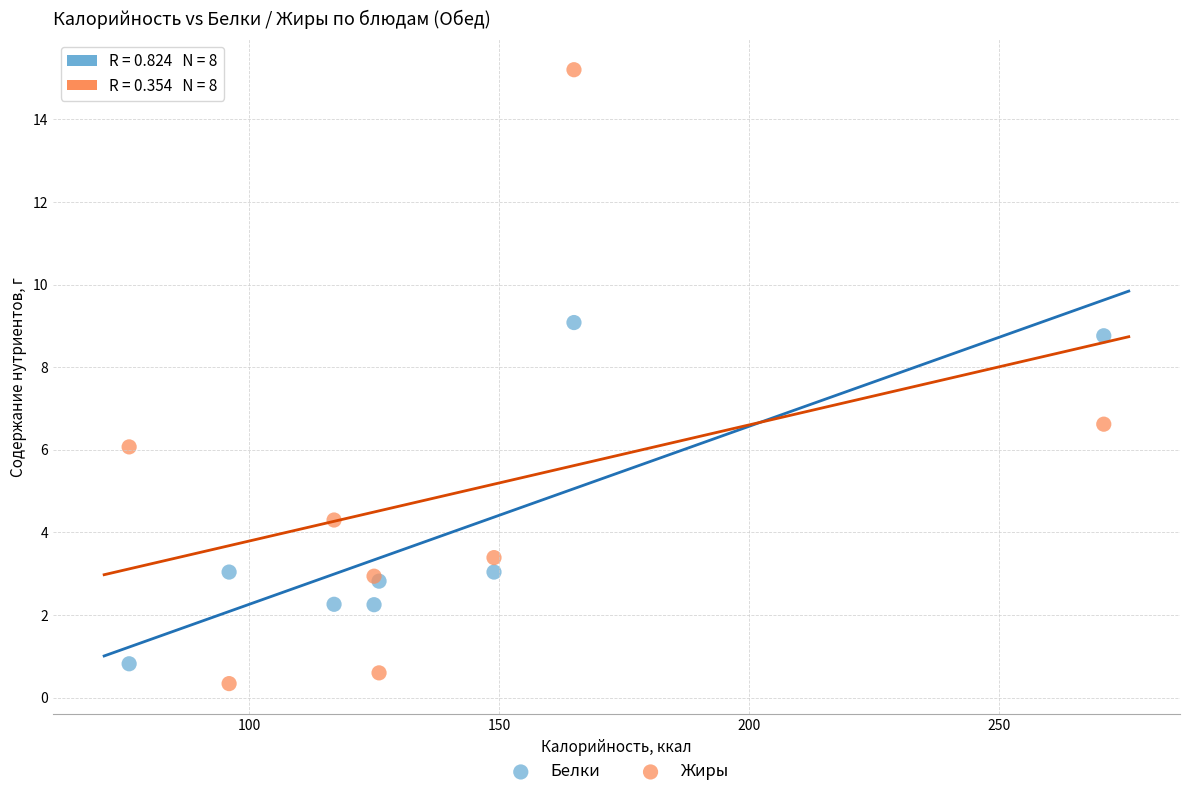

Which series has the widest spread of Y values?

Жиры